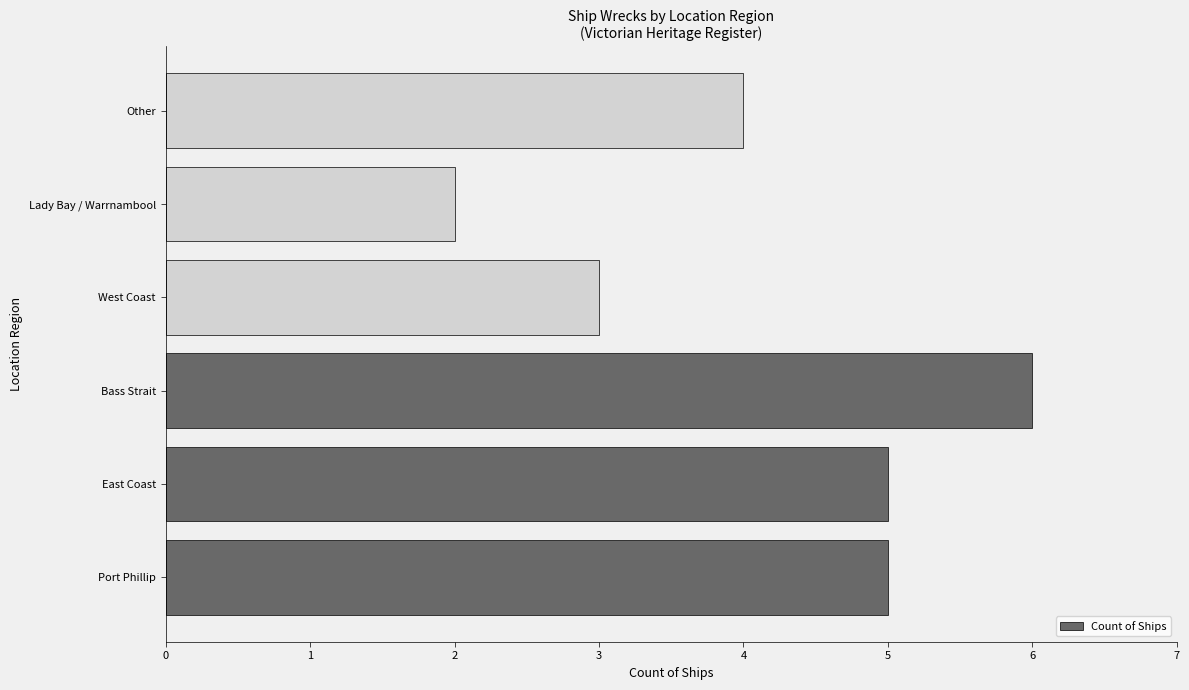

True or false: the data shows 2 at Port Phillip.

False